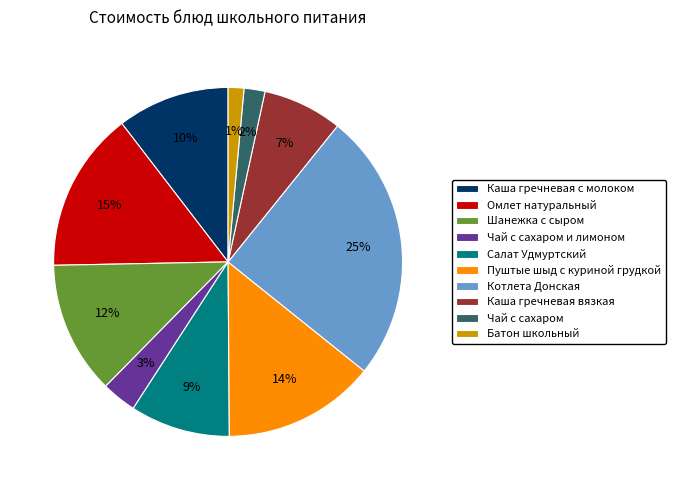

True or false: Каша гречневая с молоком accounts for 23% of the total.

False